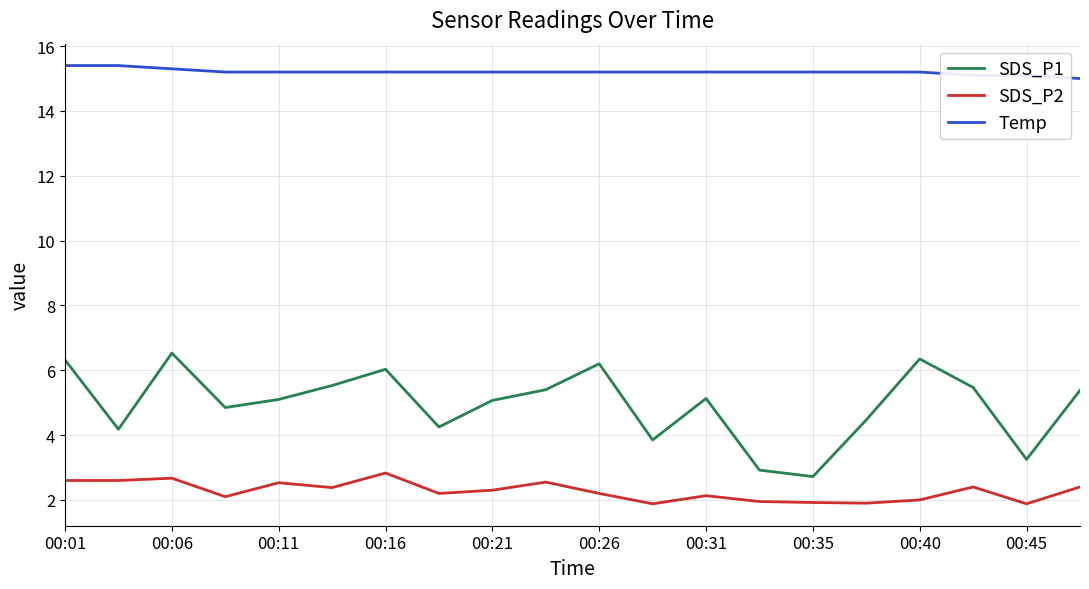

Is this an area chart (filled region under the line)?

No